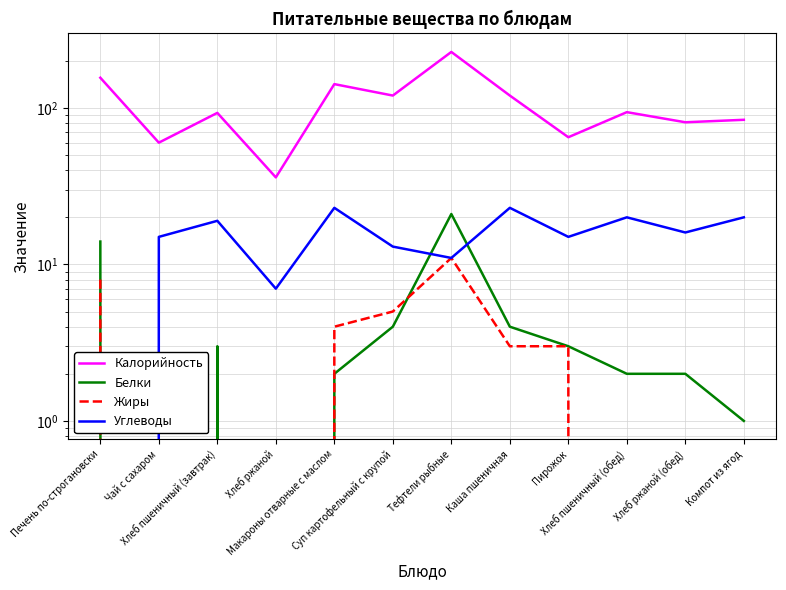

True or false: Белки has more than 2 points higher than both neighbors.

False